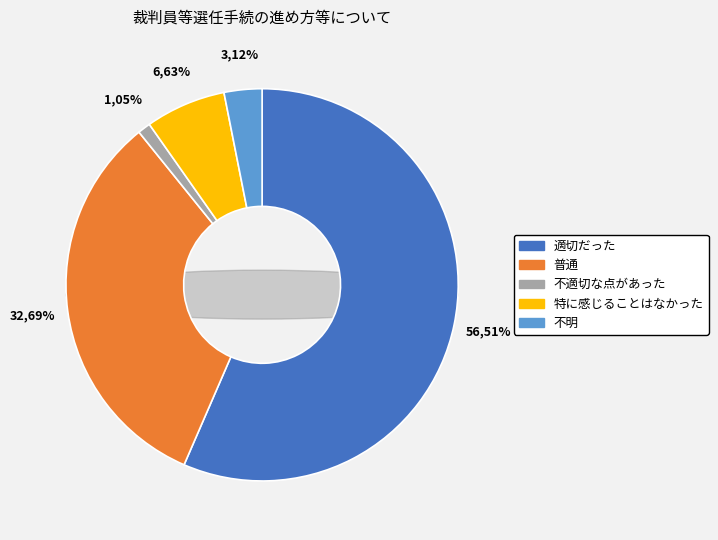

To the nearest percent, what is the difference between the 不適切な点があった and 不明 slice percentages?

2%